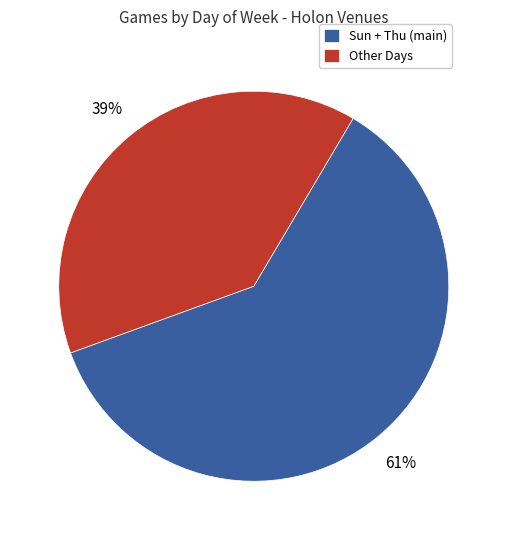

To the nearest percent, what portion does Other Days represent?

39%